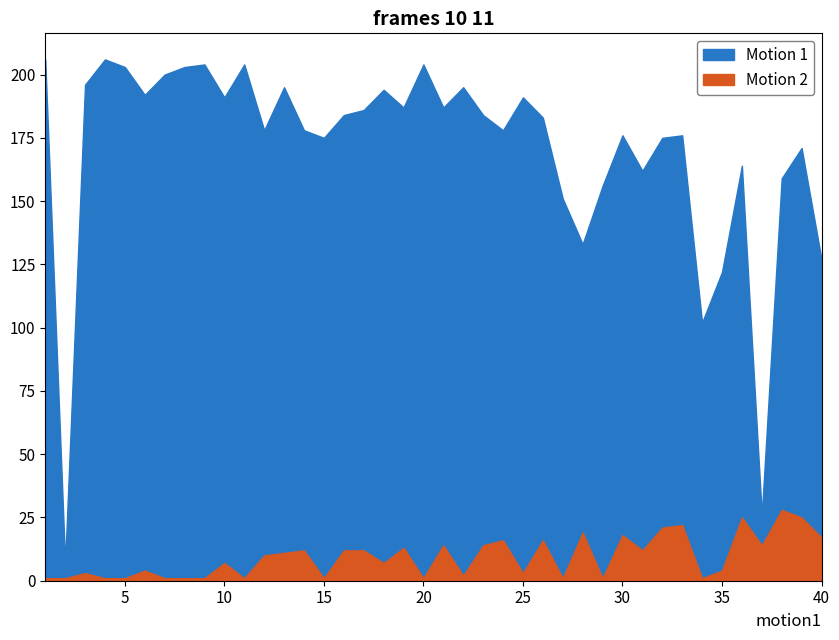

True or false: Weeks on Chart has a value of 122 at 35.

True